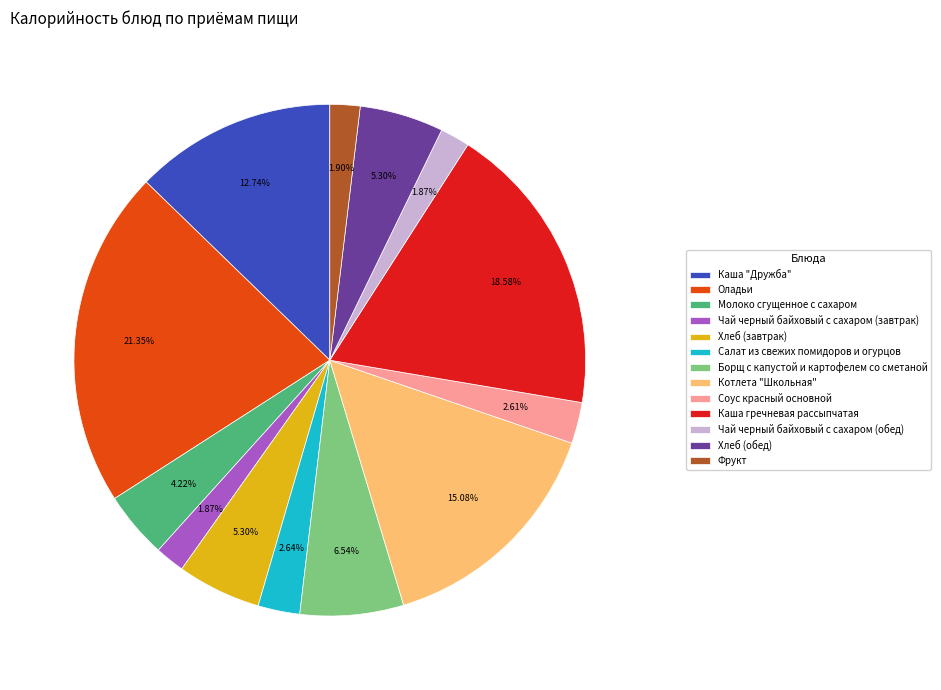

The Борщ с капустой и картофелем со сметаной slice represents 14% of the pie. True or false?

False